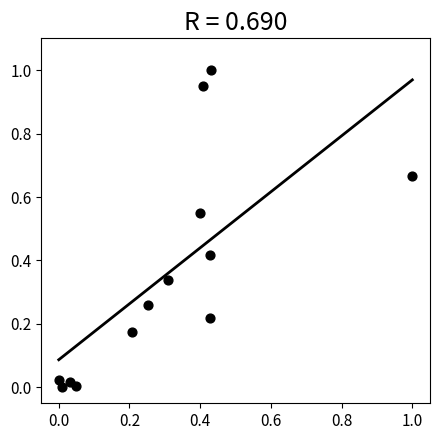

What is the range of X values (max minus min)?

1.0